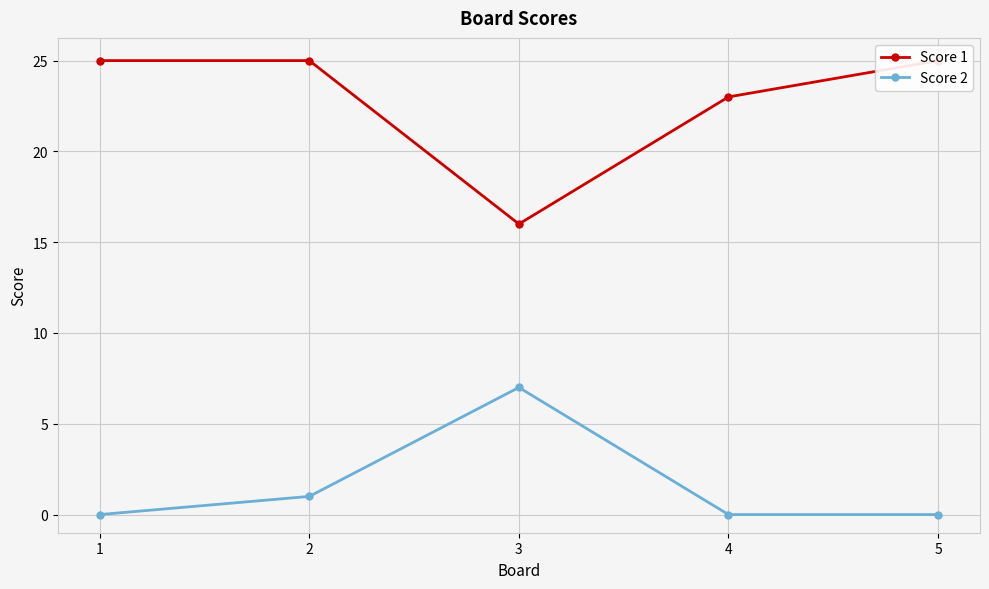

What is the total value across all series at 4?

23